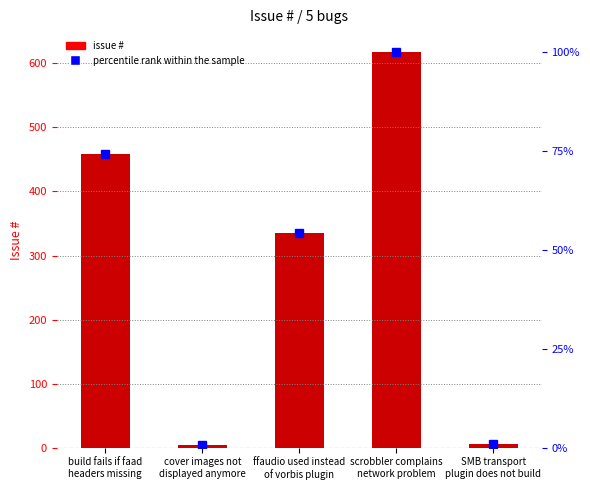

What is the ratio of the value at ffaudio used instead
of vorbis plugin to the value at cover images not
displayed anymore?

83.8